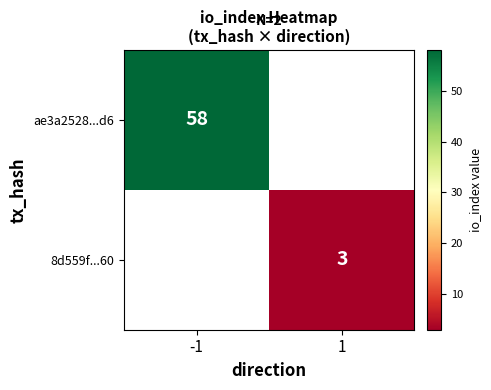

The value of ae3a2528...d6 at -1 is 58. True or false?

True